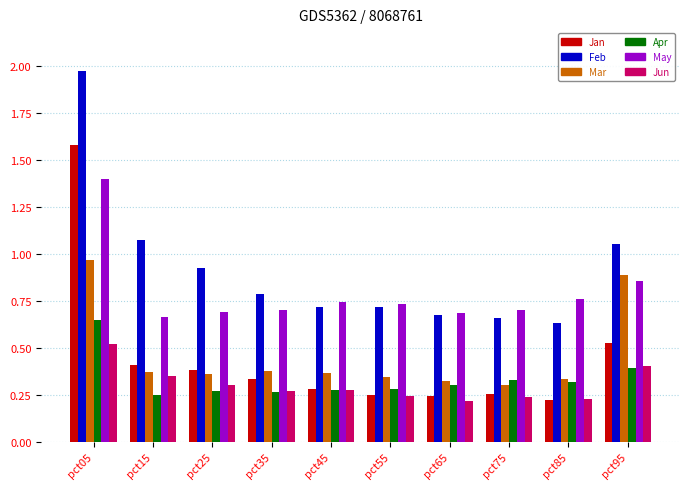

Where is May nearest to the value 1?

pct95